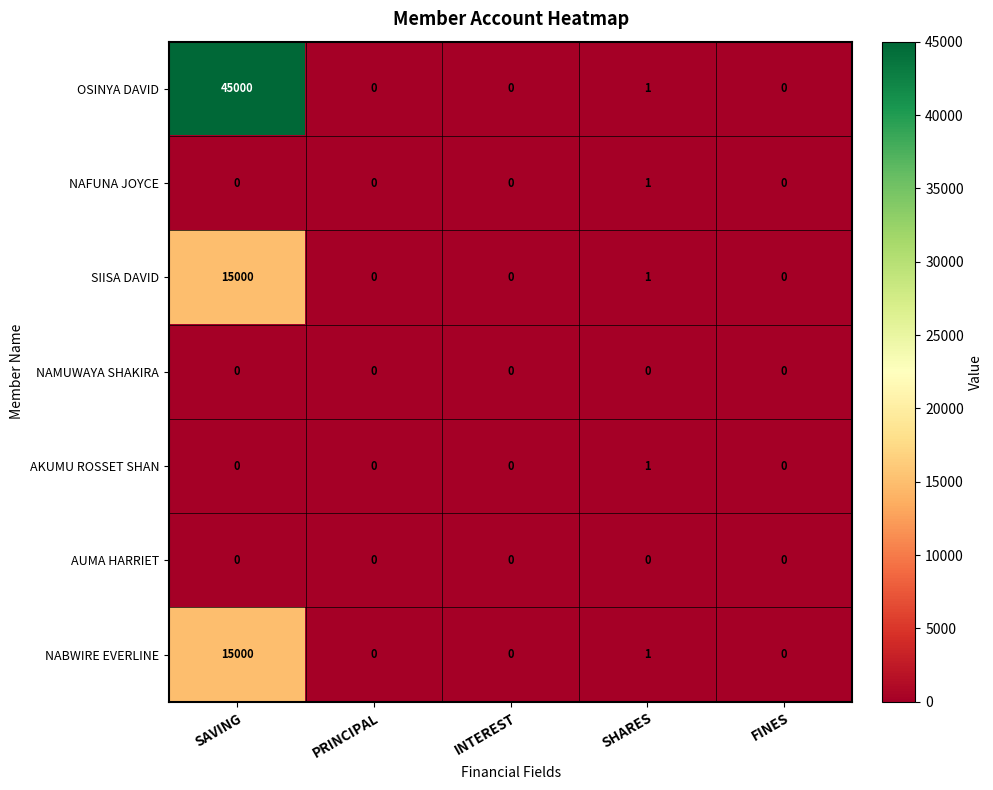

Which series has the widest spread of values?

OSINYA DAVID